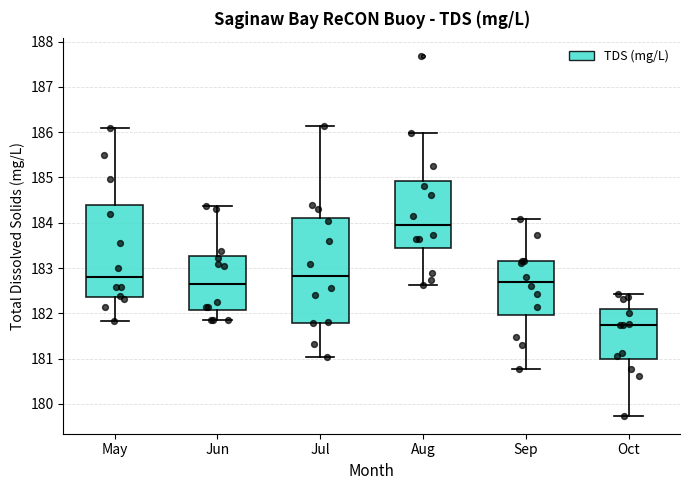

Where does the lower whisker of the box for Aug end on the y-axis? The values are not printed on the chart, so give them approximately, as read against the axis.

182.6